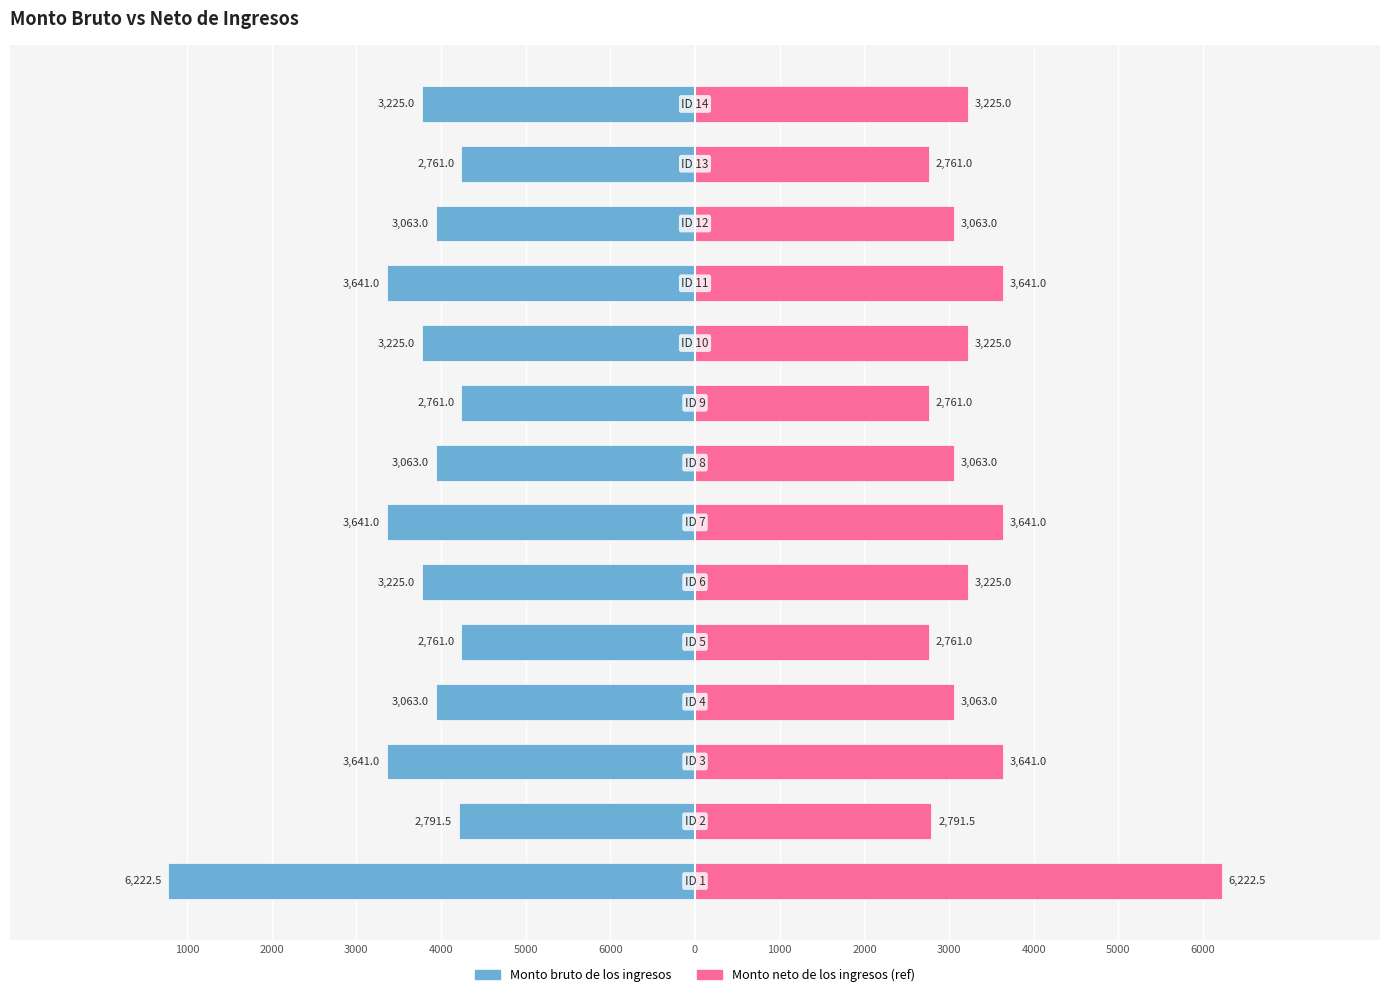

What is the maximum value shown in the chart?

6222.5